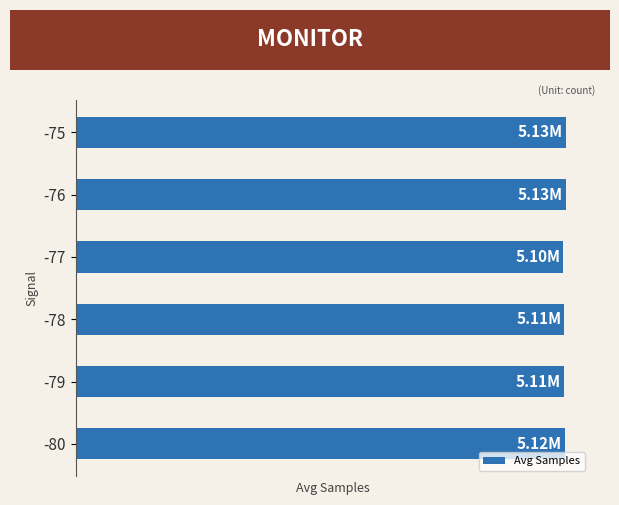

Does the chart contain any negative values?

No